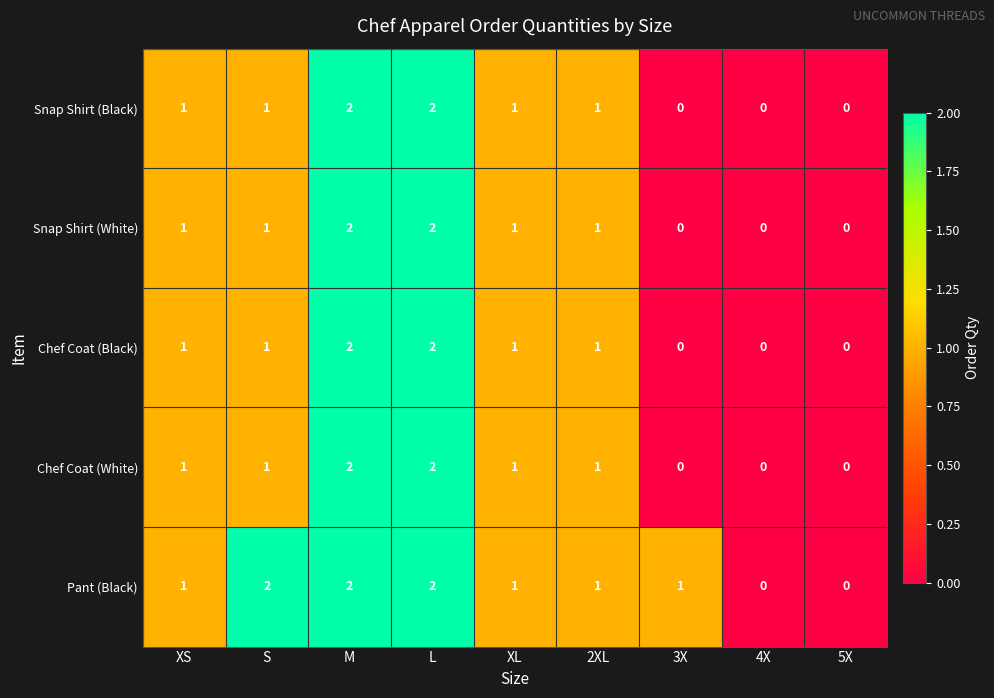

What is the sum of all Snap Shirt (Black) values?

8